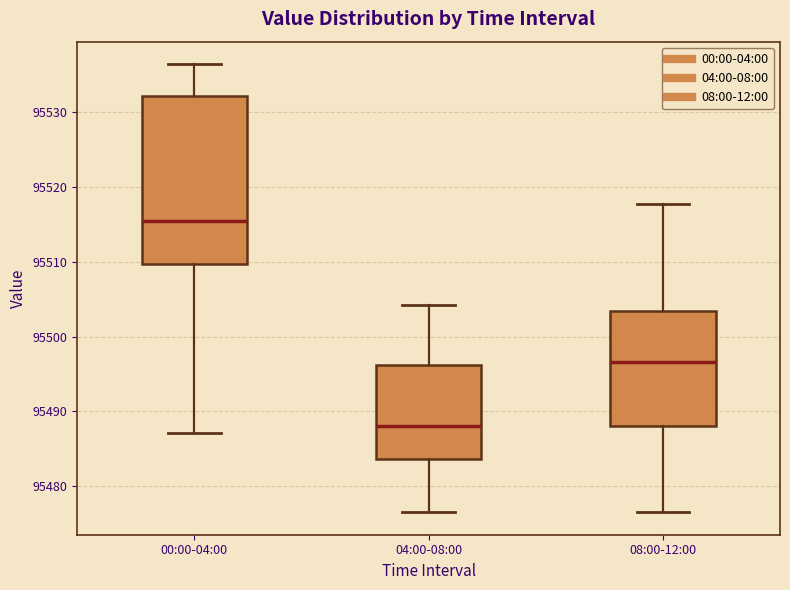

Reading left to right, transcribe this box plot: for each box, give where its median line is, the range the box spans, and where its two whiskers end, as read against the y-axis. The values are not printed on the chart, so give them approximately, as read against the axis.

00:00-04:00: median 95516, box 95510 to 95532, whiskers 95487 to 95536
04:00-08:00: median 95488, box 95484 to 95496, whiskers 95477 to 95504
08:00-12:00: median 95497, box 95488 to 95503, whiskers 95477 to 95518